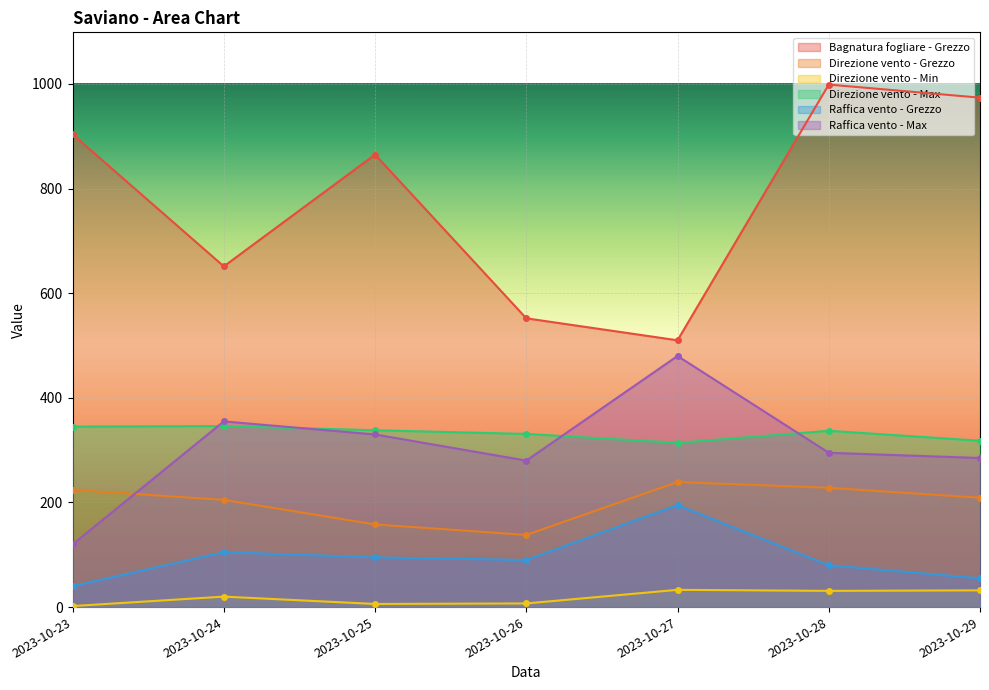

Which series changed the most between 2023-10-23 and 2023-10-29?

Raffica vento - Max